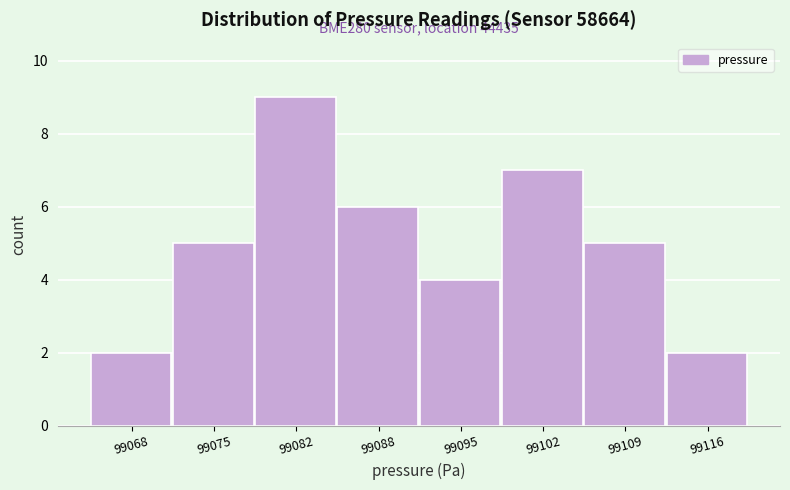

Over which range of the x-axis is the bar tallest?

99078 to 99085